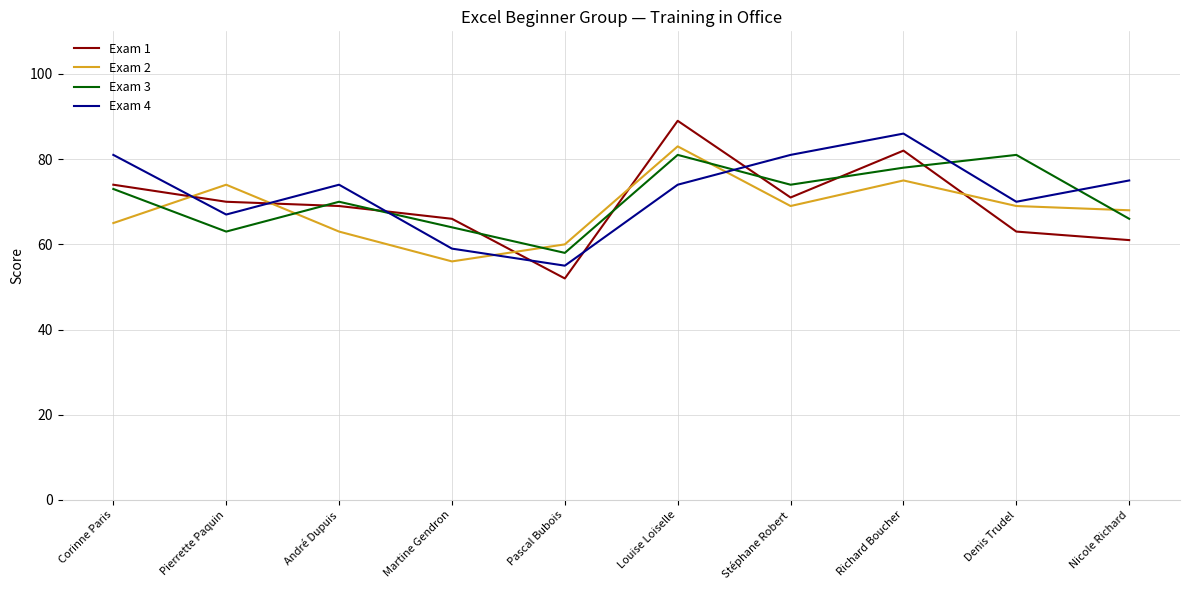

How many lines are shown in the chart?

4